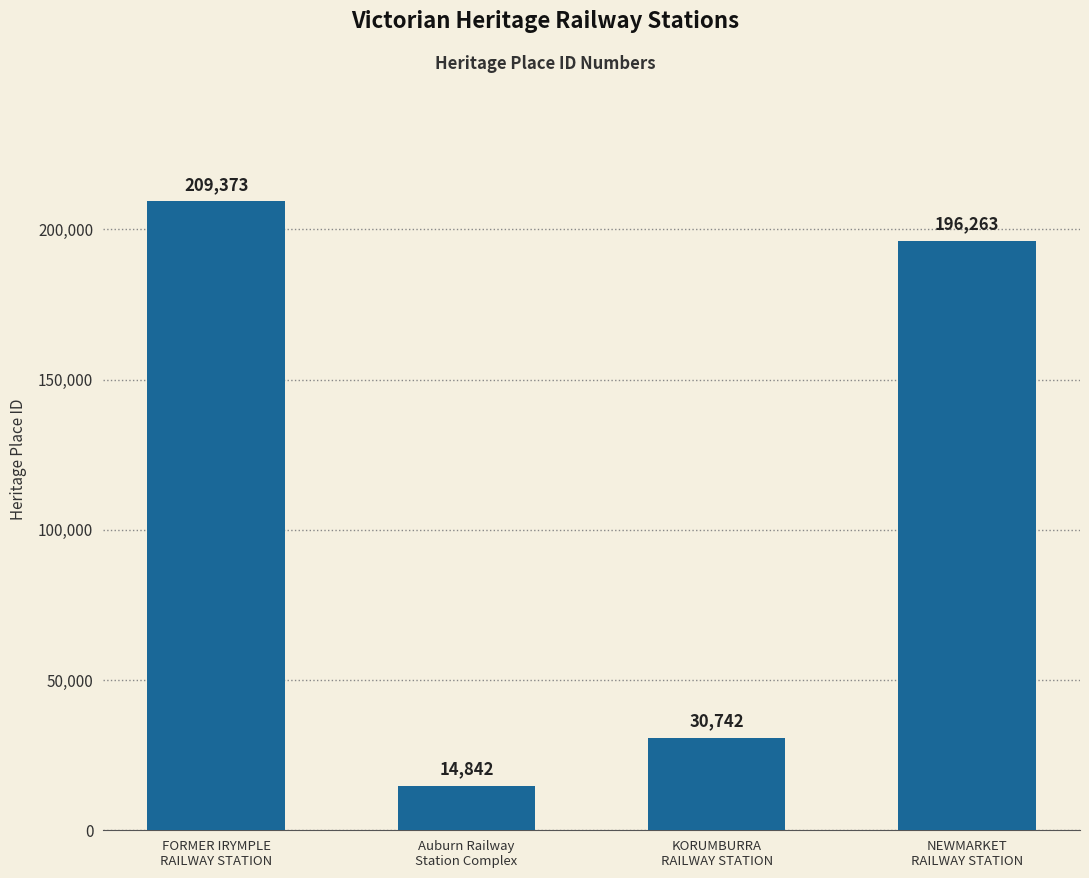

List the labels in order of value, largest first.

FORMER IRYMPLE
RAILWAY STATION, NEWMARKET
RAILWAY STATION, KORUMBURRA
RAILWAY STATION, Auburn Railway
Station Complex